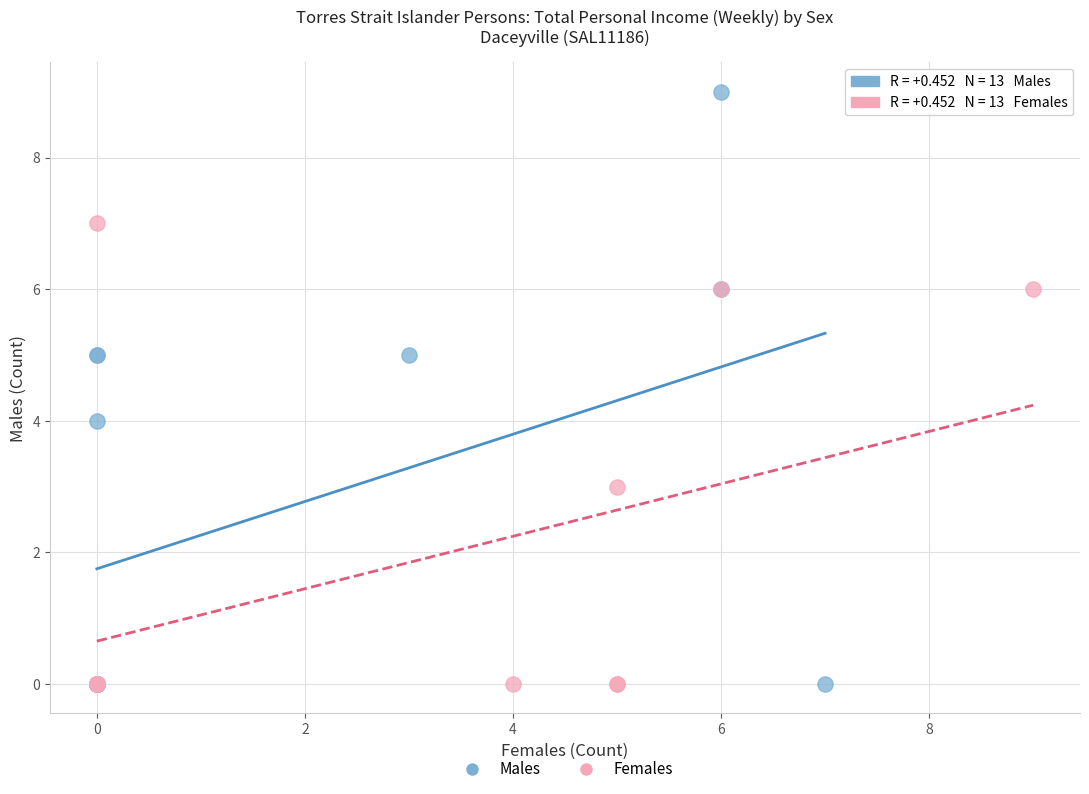

Which series contains the highest Y value?

Males